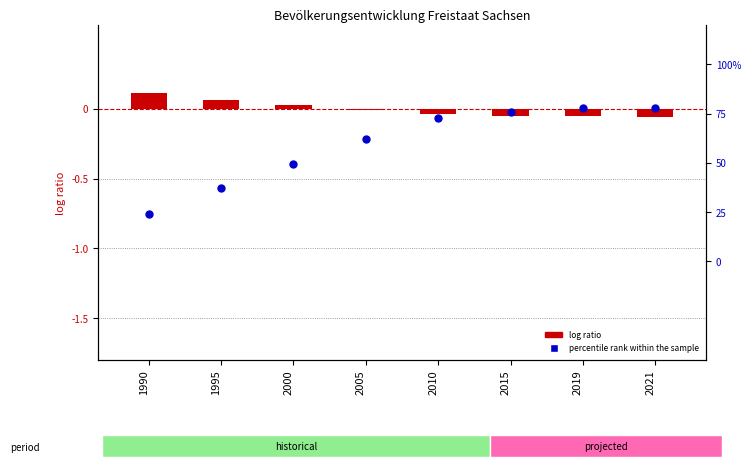

At which category is the sum across all series the highest?

2019